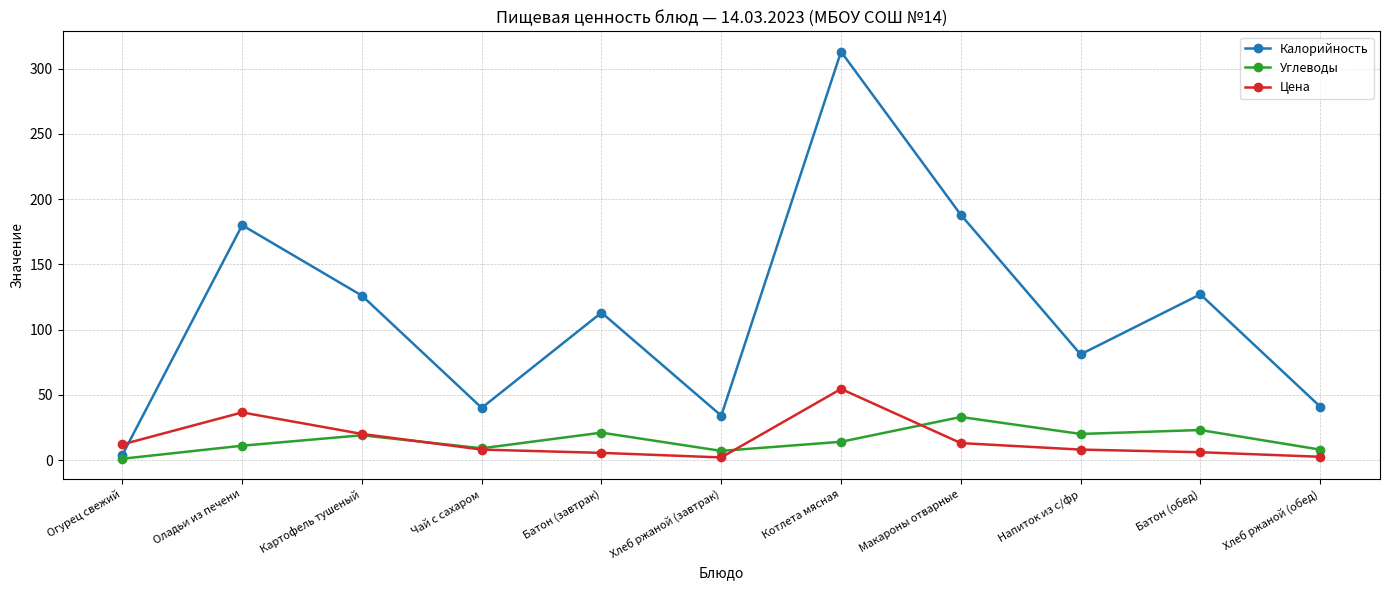

Does the chart display data point markers on the line(s)?

Yes